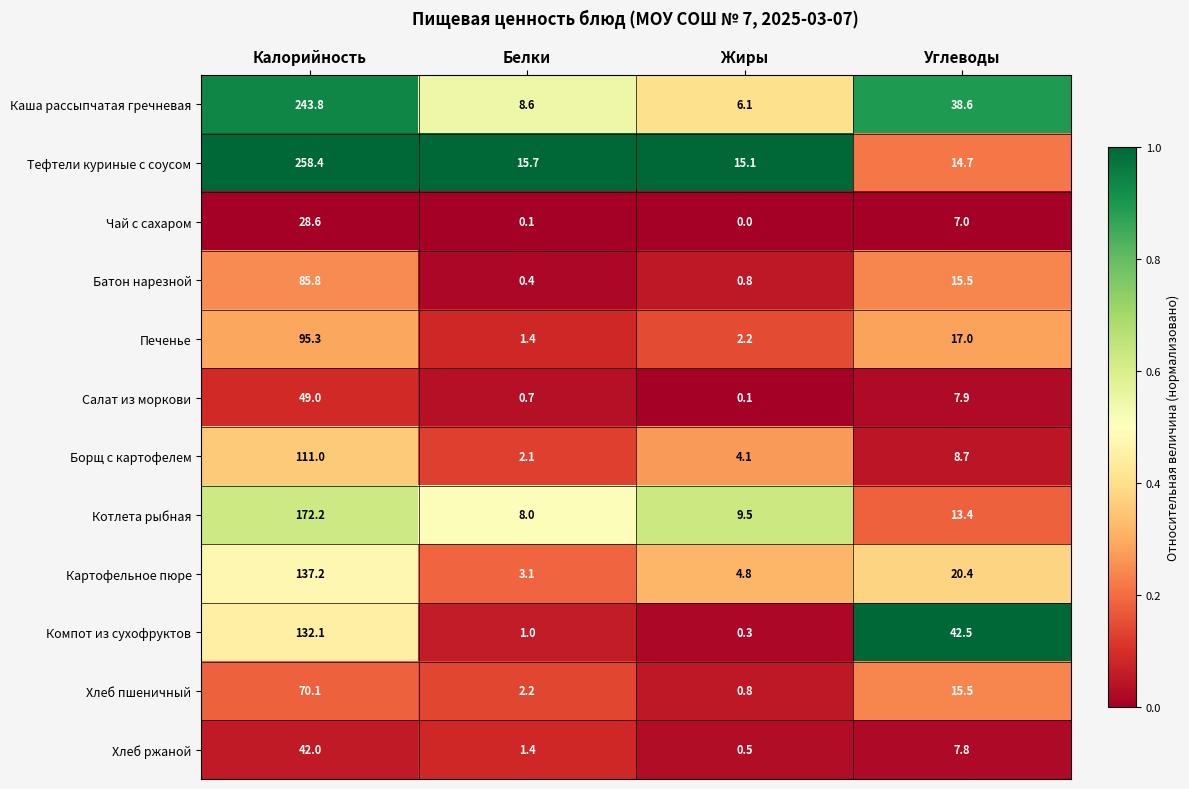

What is the difference between the highest and lowest values at Жиры?

15.1